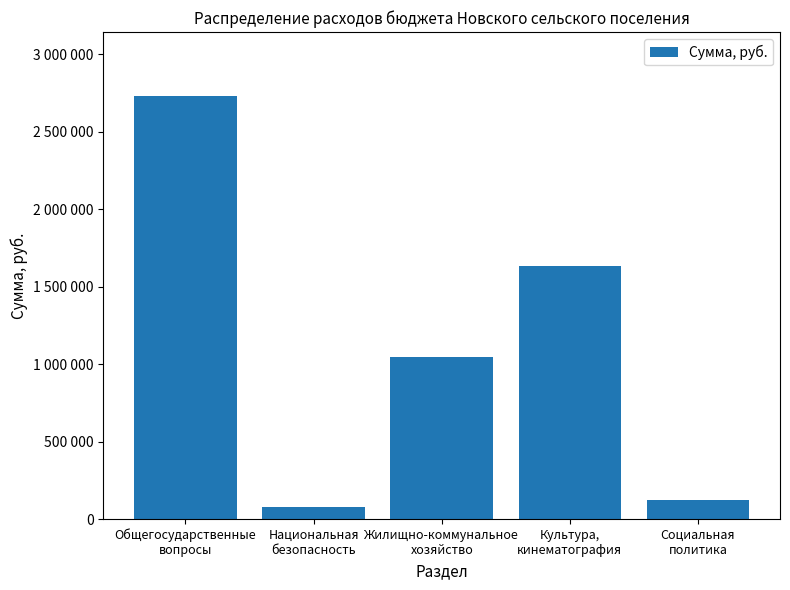

The value at Национальная
безопасность is 35081. True or false?

False